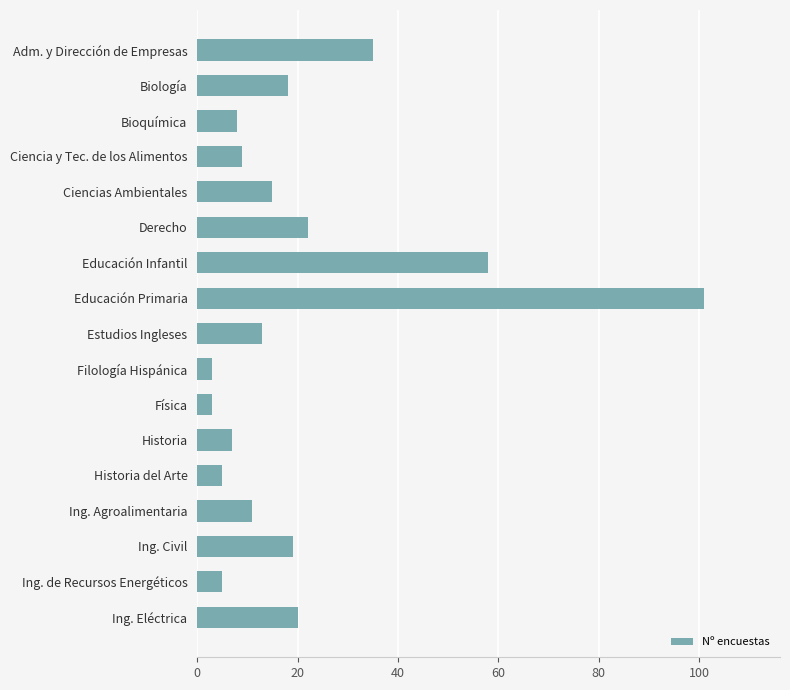

At which label is the value closest to 52?

Educación Infantil